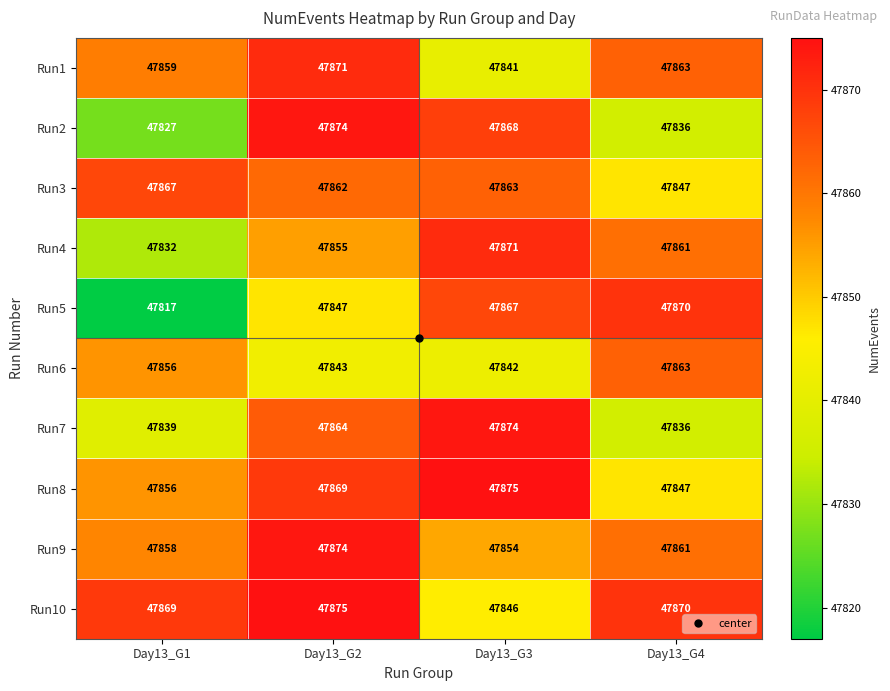

What is the difference between the Run9 values at Day13_G4 and Day13_G1?

3